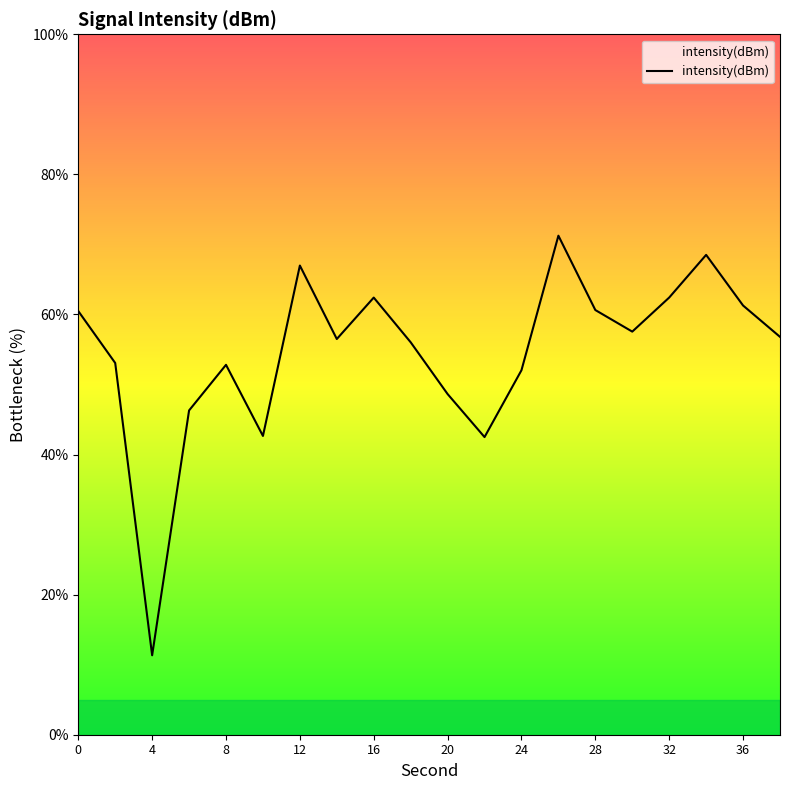

What is the greatest value displayed?

71.2